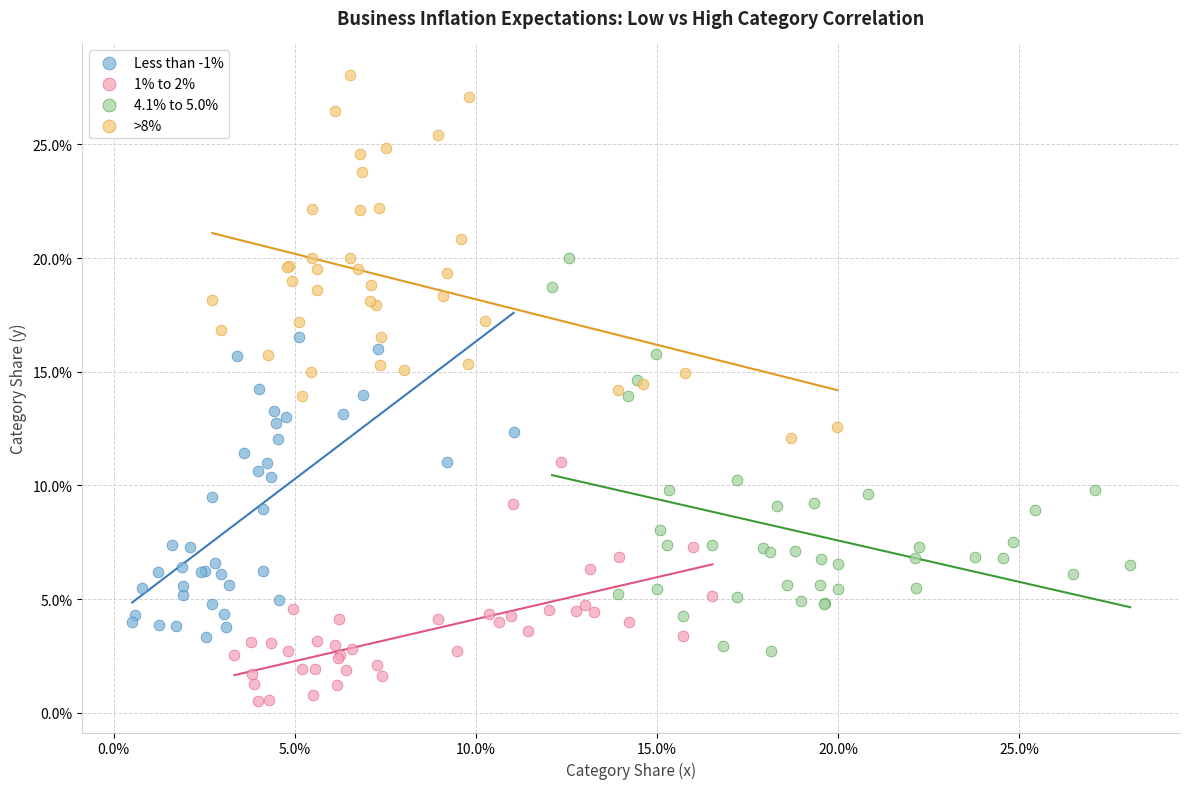

What are all the series names shown in the legend?

Less than -1%, 1% to 2%, 4.1% to 5.0%, >8%